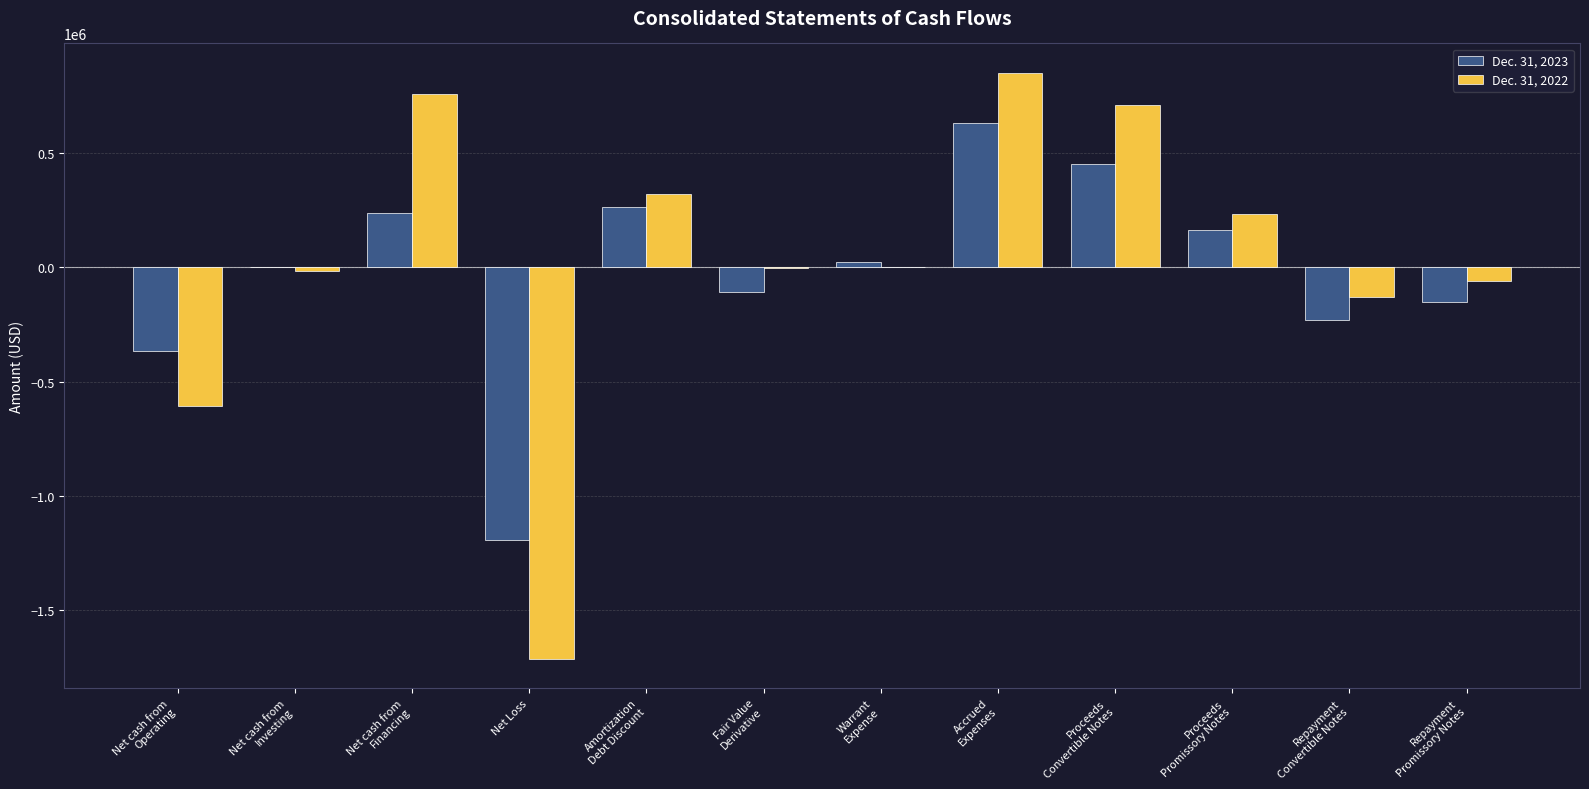

What is the sum of all Dec. 31, 2023 values?

-281944